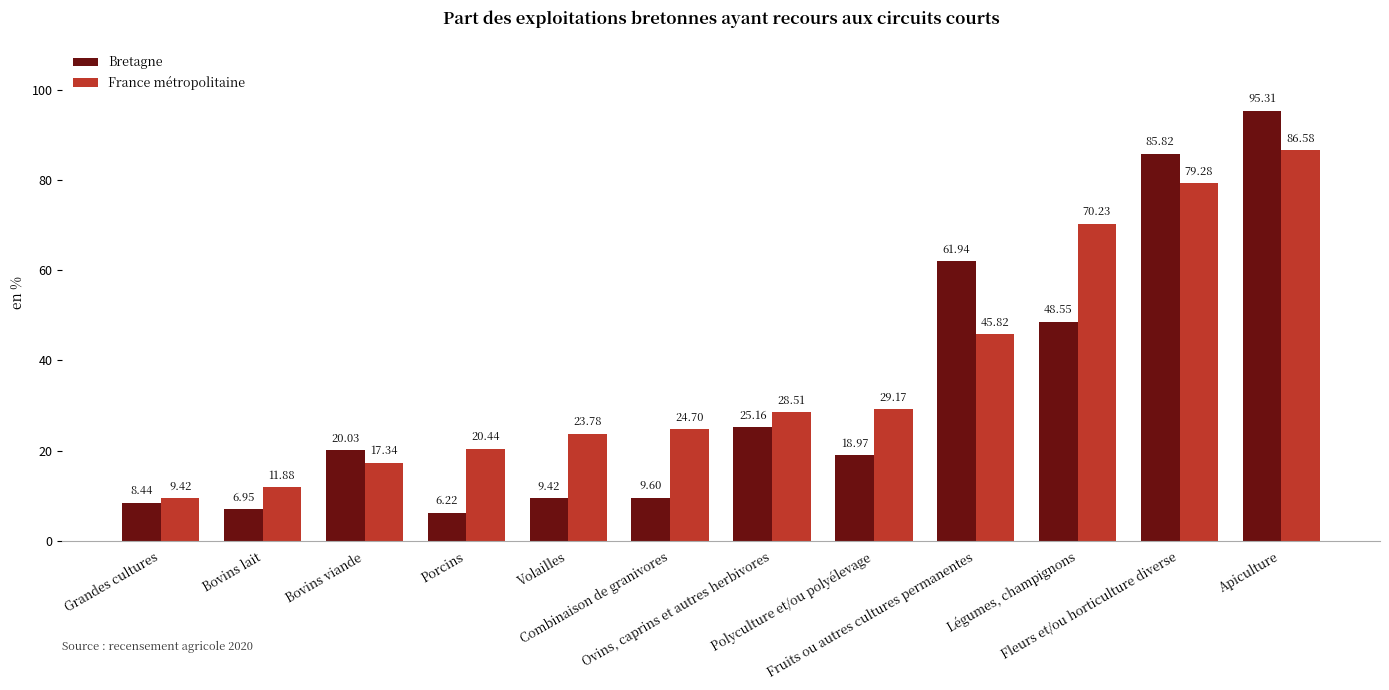

List the labels in order of Bretagne value, largest first.

Apiculture, Fleurs et/ou horticulture diverse, Fruits ou autres cultures permanentes, Légumes, champignons, Ovins, caprins et autres herbivores, Bovins viande, Polyculture et/ou polyélevage, Combinaison de granivores, Volailles, Grandes cultures, Bovins lait, Porcins